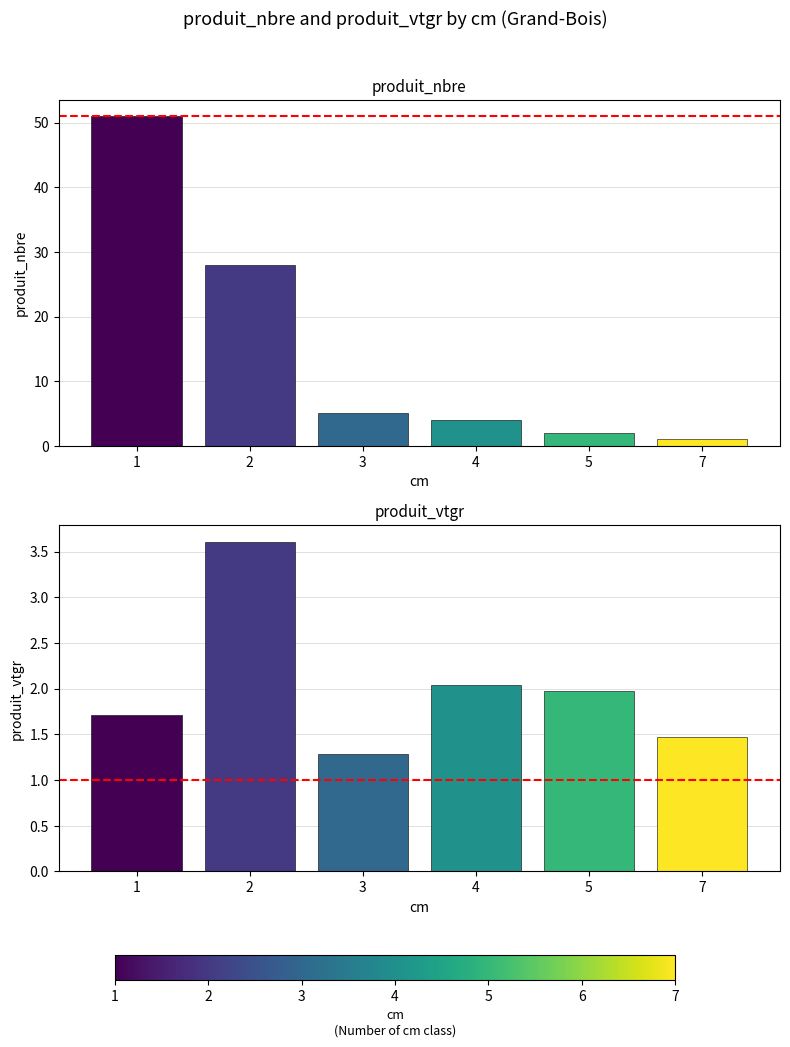

List the labels in order of produit_vtgr value, largest first.

2, 4, 5, 1, 7, 3